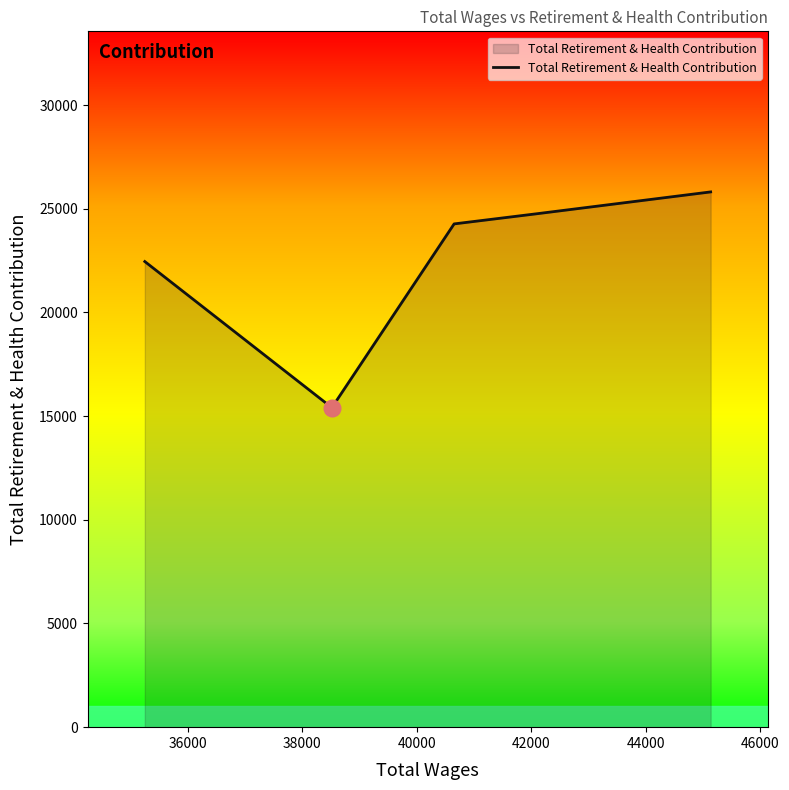

Reading left to right, extract all data points from this chart.

22453	15407	24268	24758	25811